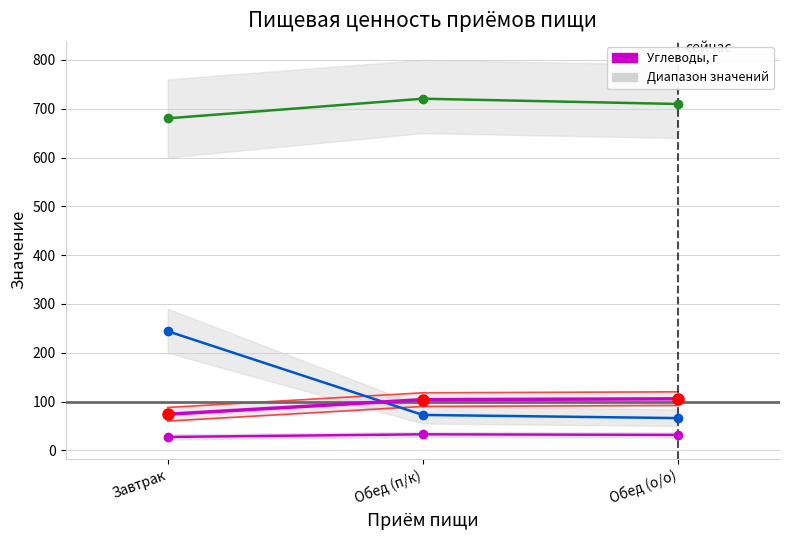

What is the difference between the highest and lowest values at Обед (о/о)?

677.9